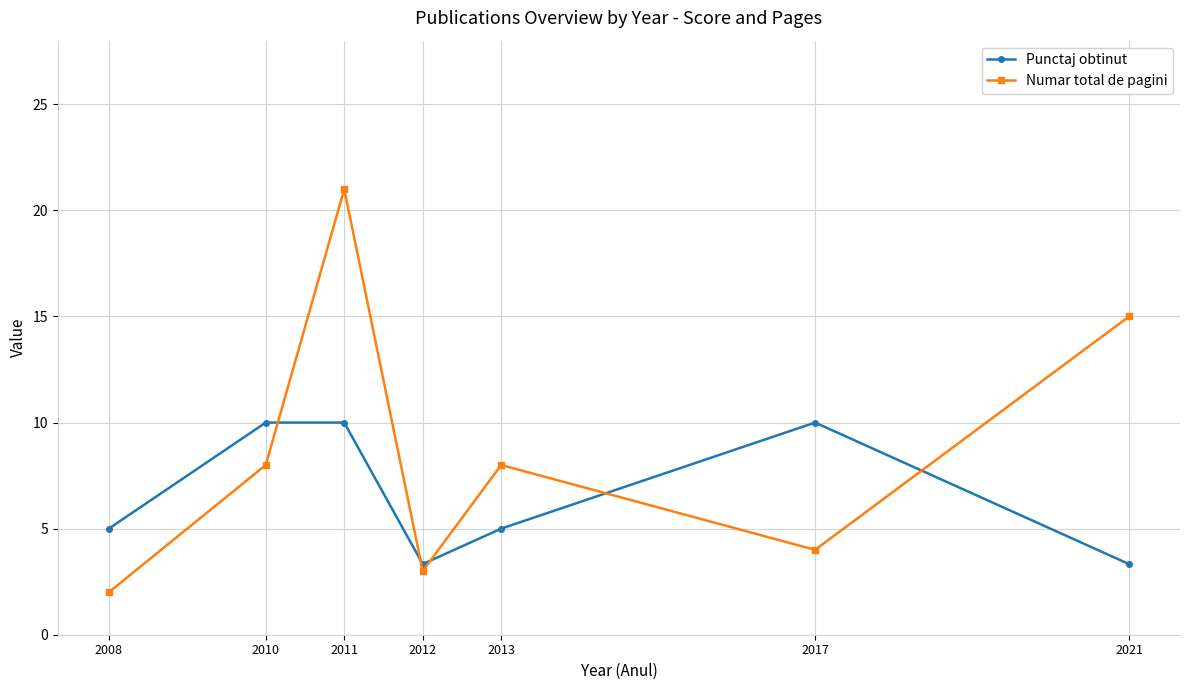

Between 2012 and 2013, which series saw the biggest shift?

Numar total de pagini